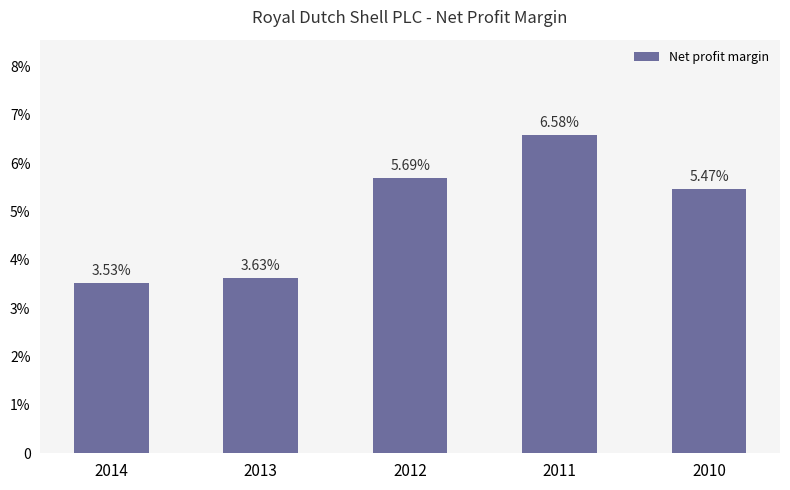

Which category has the lowest value across all series?

2014